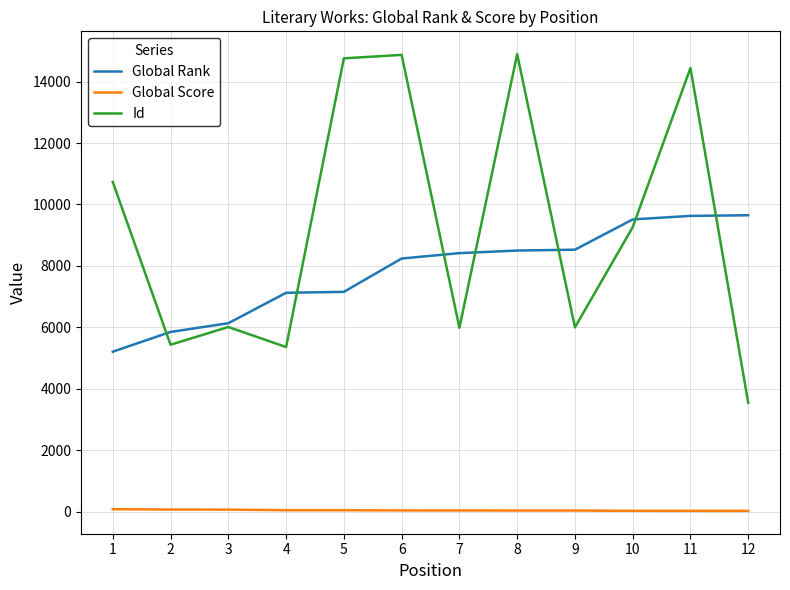

At how many categories does at least one series exceed 495?

12